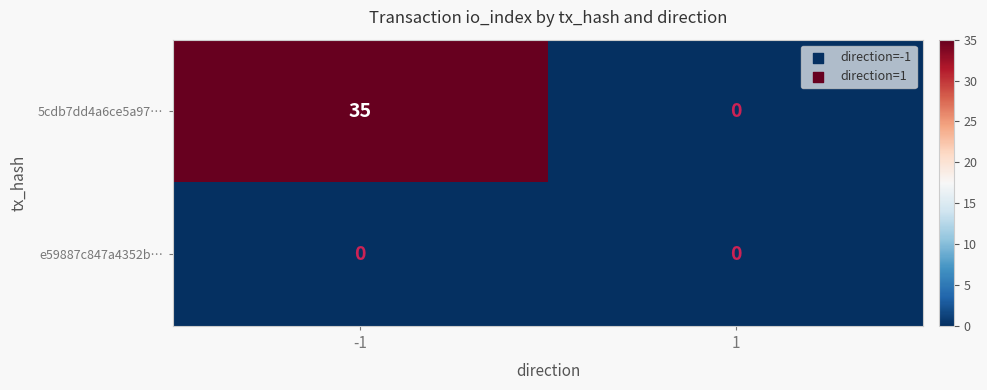

Rank the series by their maximum value, from lowest to highest.

e59887c847a4352b…, 5cdb7dd4a6ce5a97…